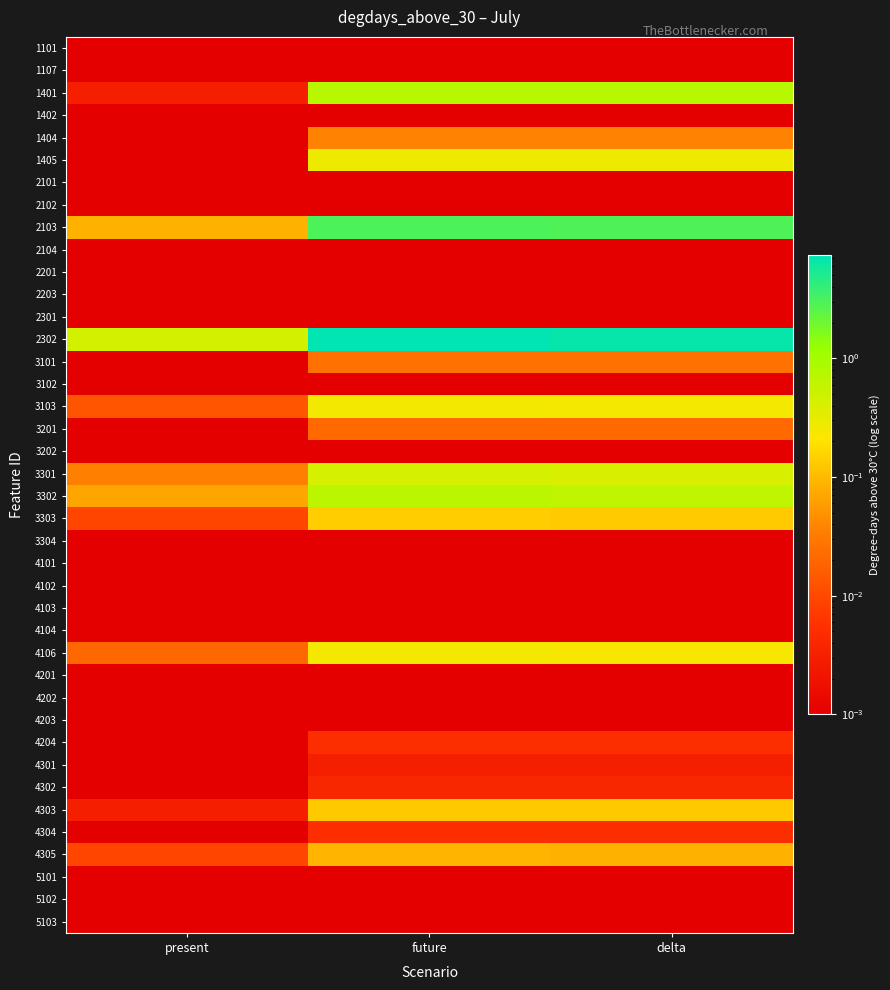

At which category is the sum across all series the highest?

future